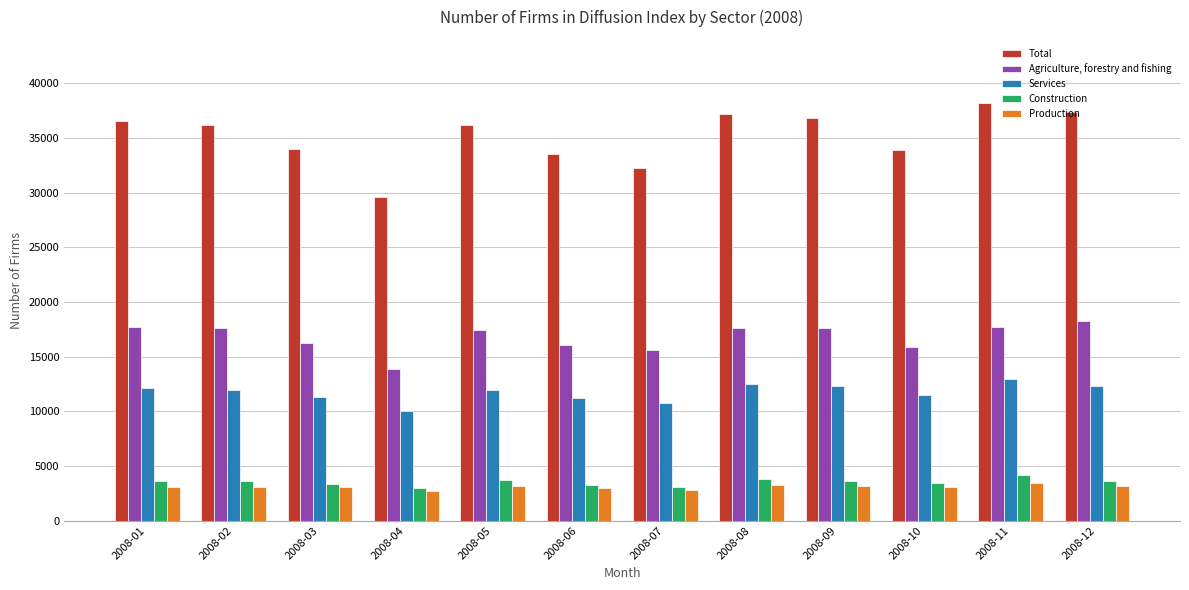

The value of Construction at 2008-03 is 3340. True or false?

True